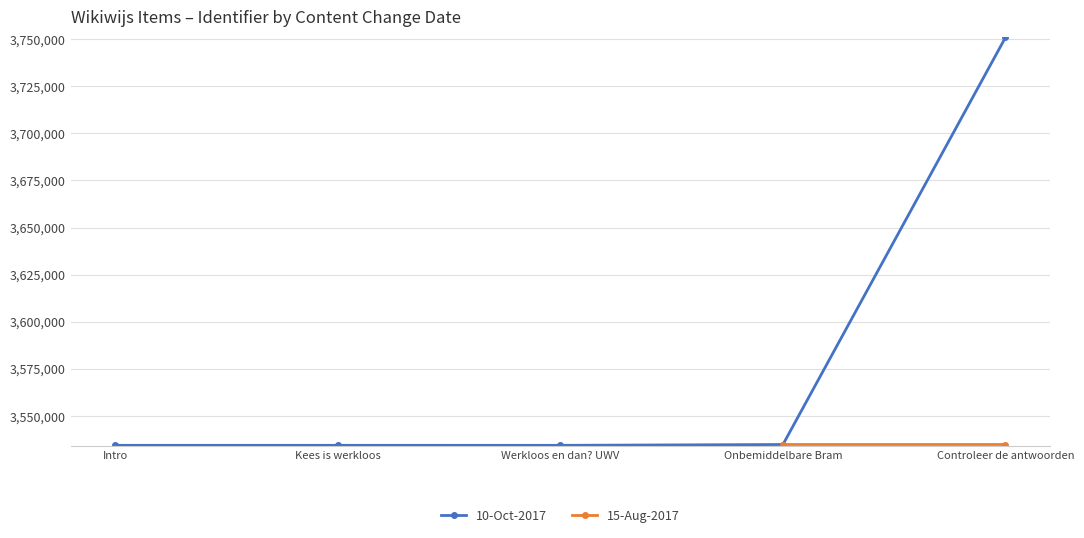

True or false: the data has more than 1 interior local peaks.

False